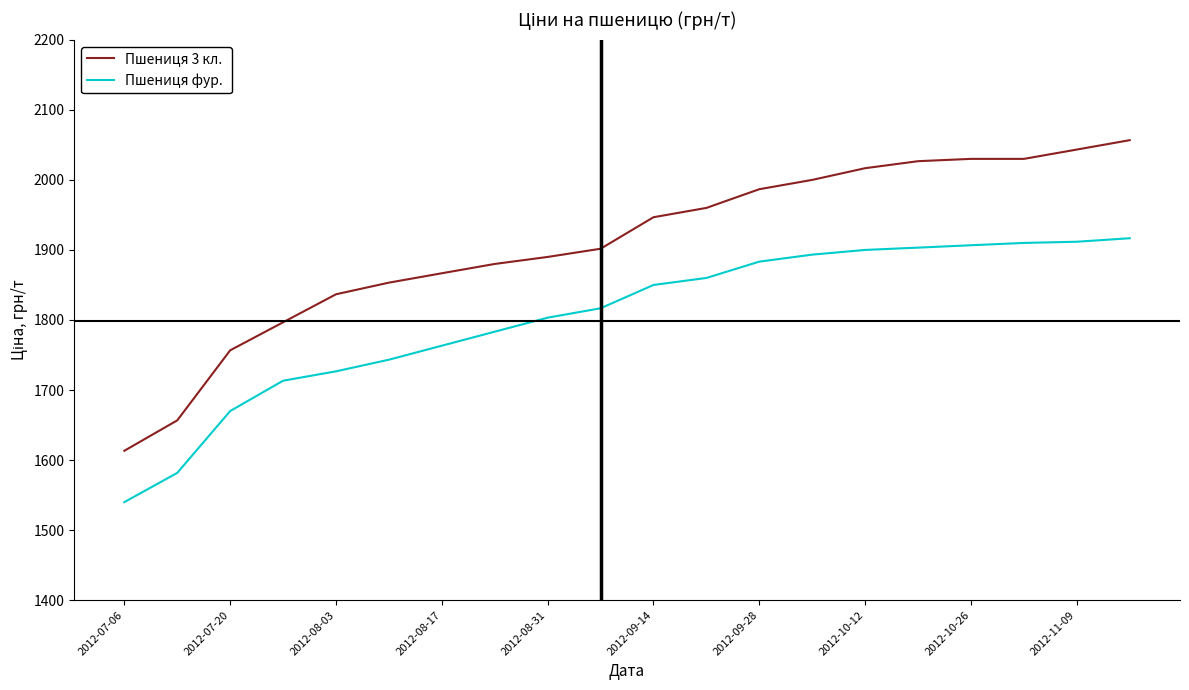

What is the maximum value shown in the chart?

2056.7